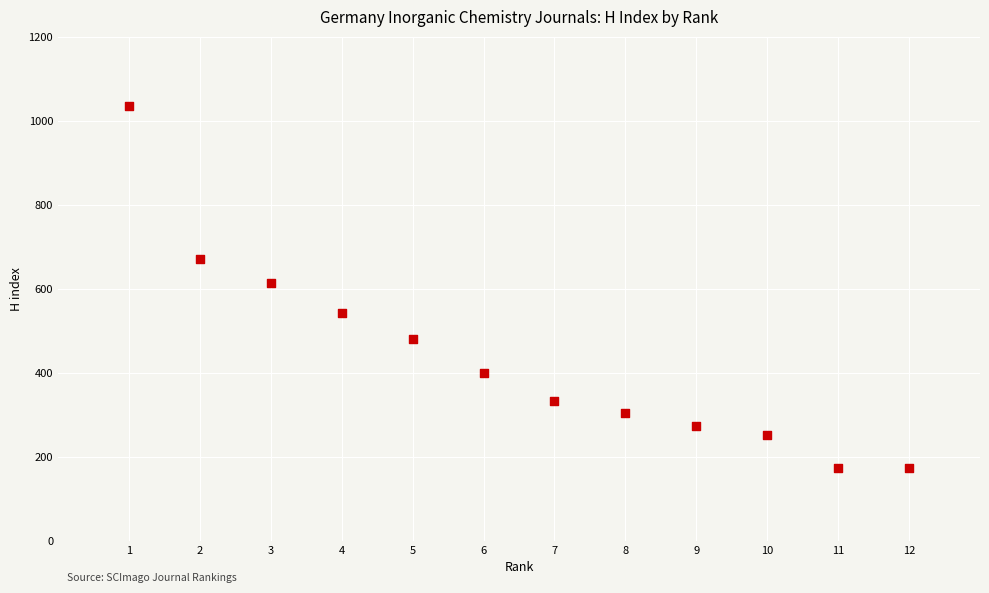

What is the range of Y values (max minus min)?

862